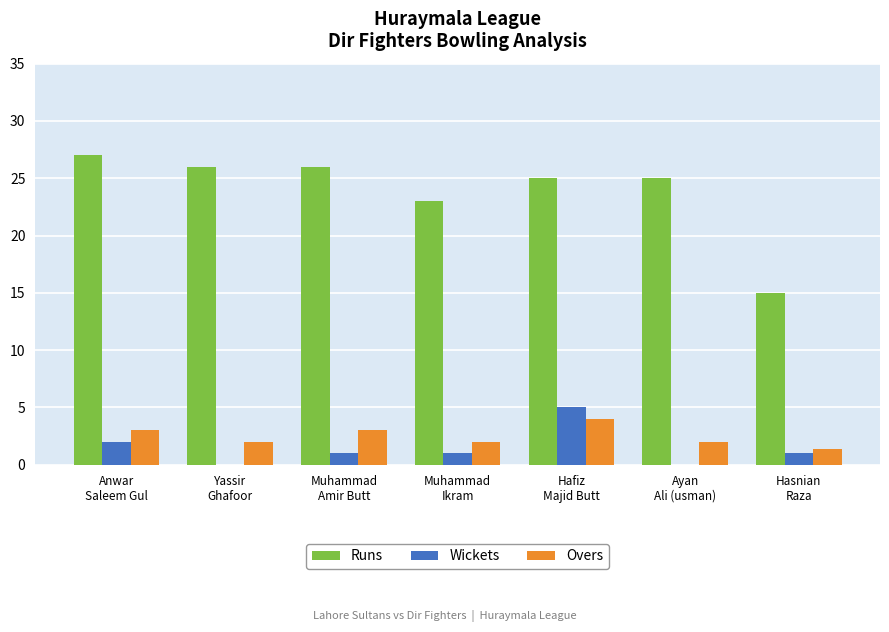

What is the sum of all Wickets values?

10.0